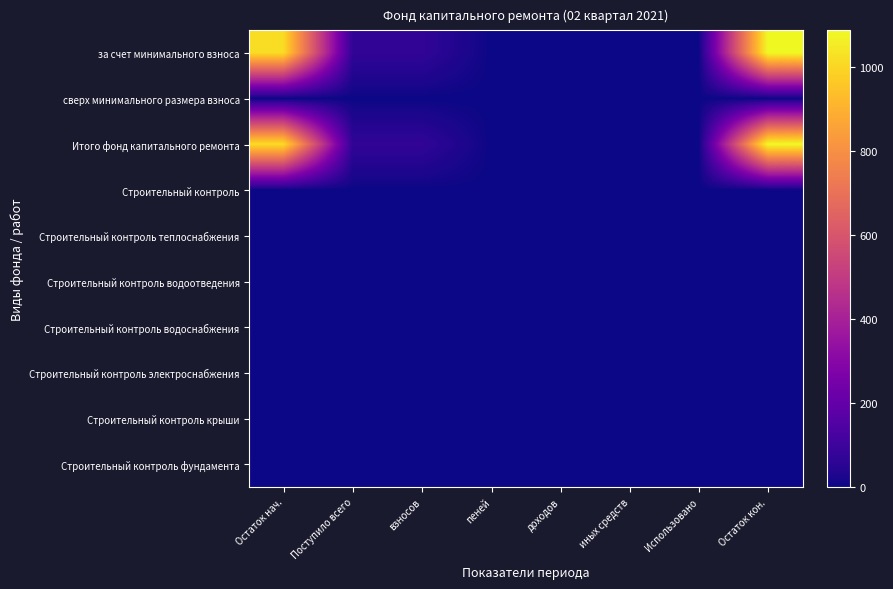

Rank the series by their maximum value, from lowest to highest.

сверх минимального размера взноса, Строительный контроль, Строительный контроль теплоснабжения, Строительный контроль водоотведения, Строительный контроль водоснабжения, Строительный контроль электроснабжения, Строительный контроль крыши, Строительный контроль фундамента, за счет минимального взноса, Итого фонд капитального ремонта